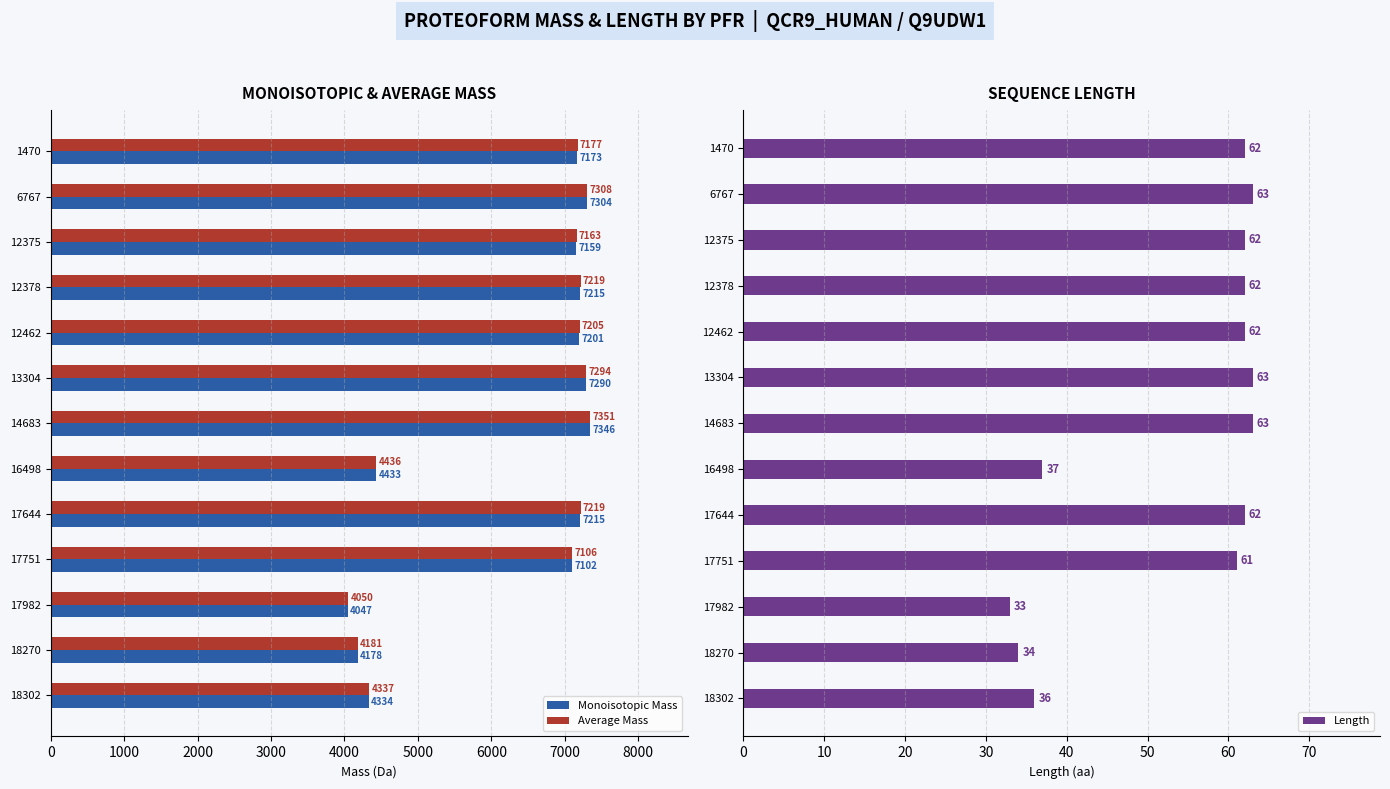

What value does the Average Mass series have at 12462?

7205.3